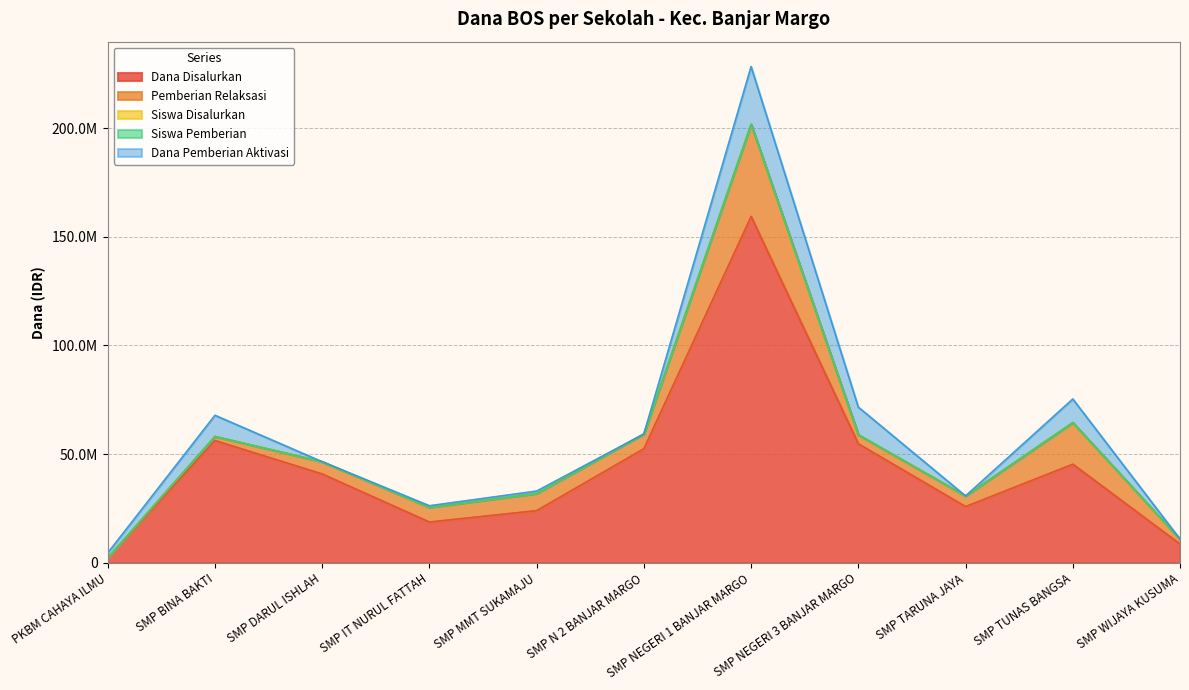

Where is the first local minimum for Dana Disalurkan?

SMP IT NURUL FATTAH